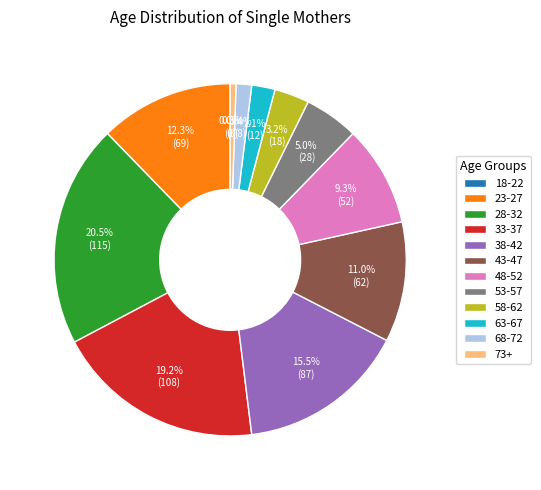

Approximately how many times larger is the value at 58-62 compared to 73+?

3.6